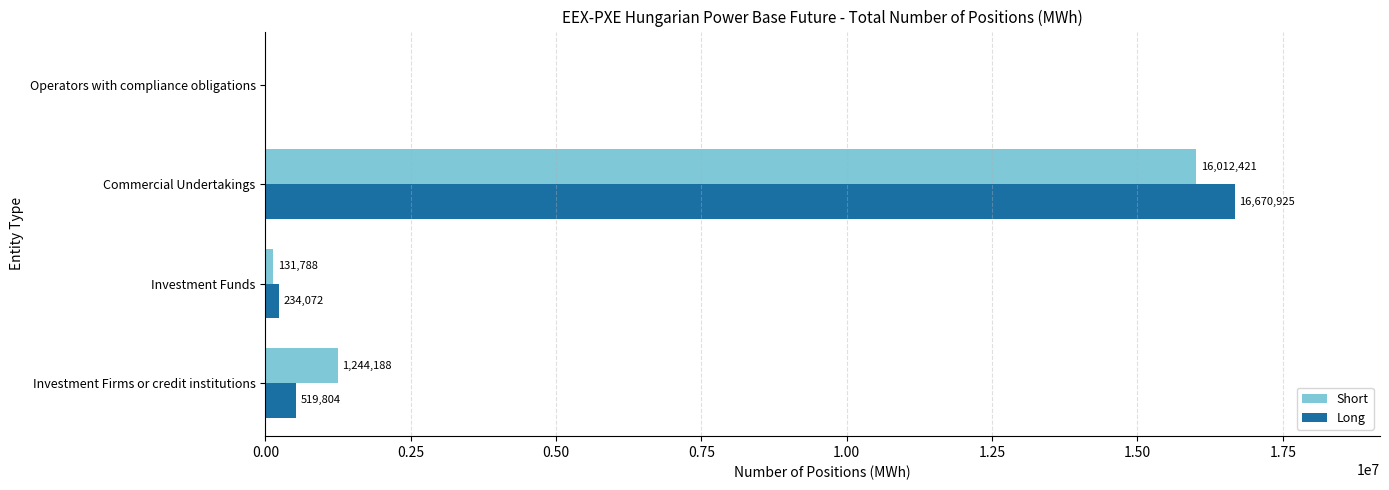

What is the sum of all Short values?

17388397